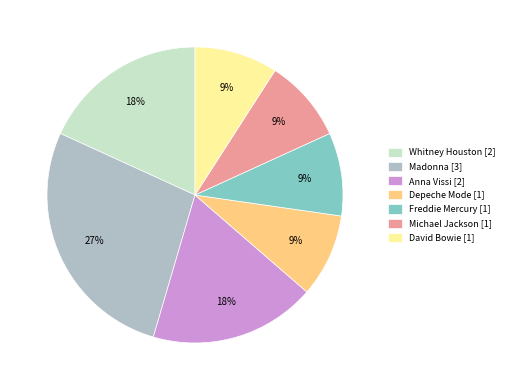

To the nearest percent, what is the combined percentage of Freddie Mercury [1] and Depeche Mode [1]?

18%